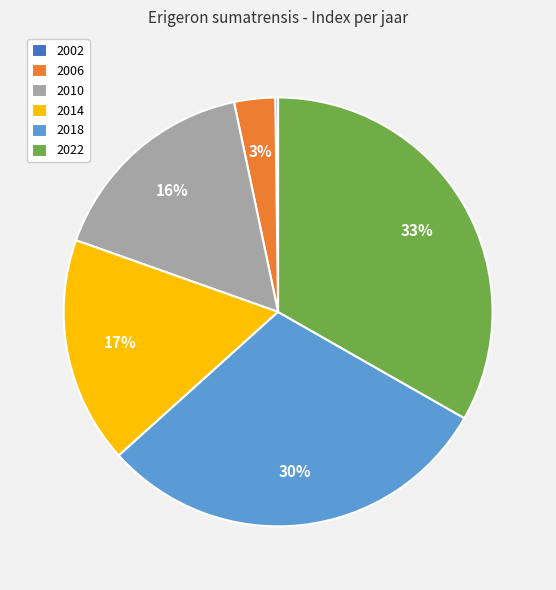

To the nearest percent, what percentage of the pie is 2014?

17%